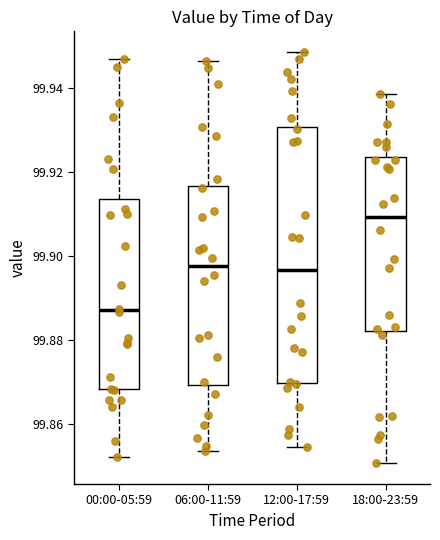

Where does the lower whisker of the box for 12:00-17:59 end on the y-axis? The values are not printed on the chart, so give them approximately, as read against the axis.

99.854